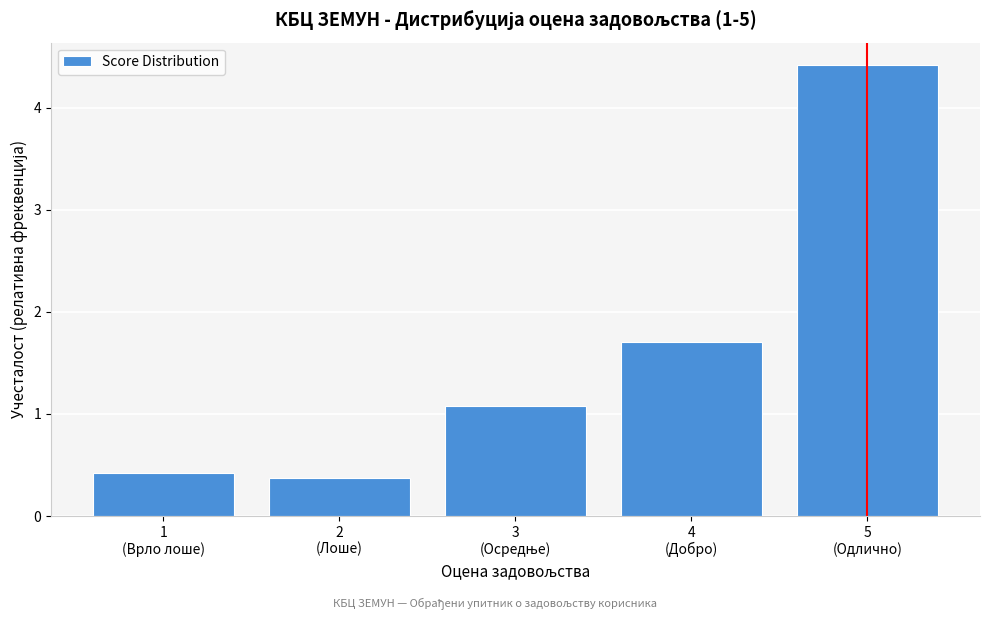

Reading left to right, list all the values displayed in this chart.

0.4	0.4	1.1	1.7	4.4